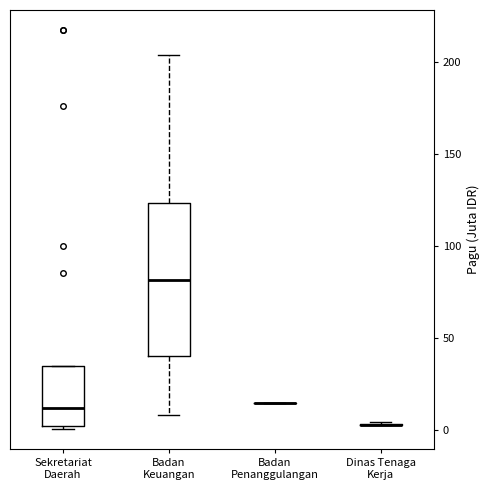

Reading left to right, read every box against the y-axis: the position of its median line, the range the box covers, and the ends of its whiskers. The values are not printed on the chart, so give them approximately, as read against the axis.

Sekretariat Daerah: median 10, box 5 to 35, whiskers 0 to 35
Badan Keuangan: median 80, box 40 to 125, whiskers 10 to 205
Badan Penanggulangan: box collapsed to a line at 15, whiskers 15 to 15
Dinas Tenaga Kerja: box collapsed to a line at 5, whiskers 5 to 5